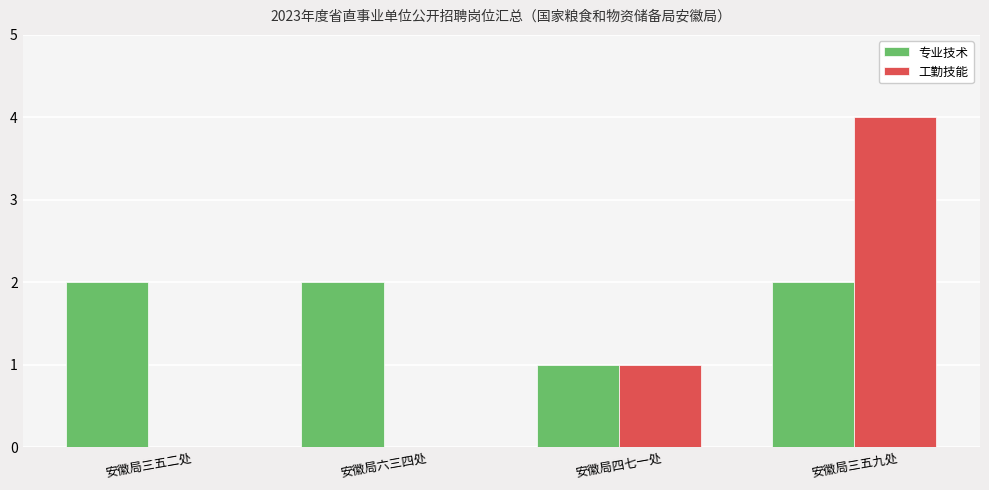

What is the average value of the 工勤技能 series?

1